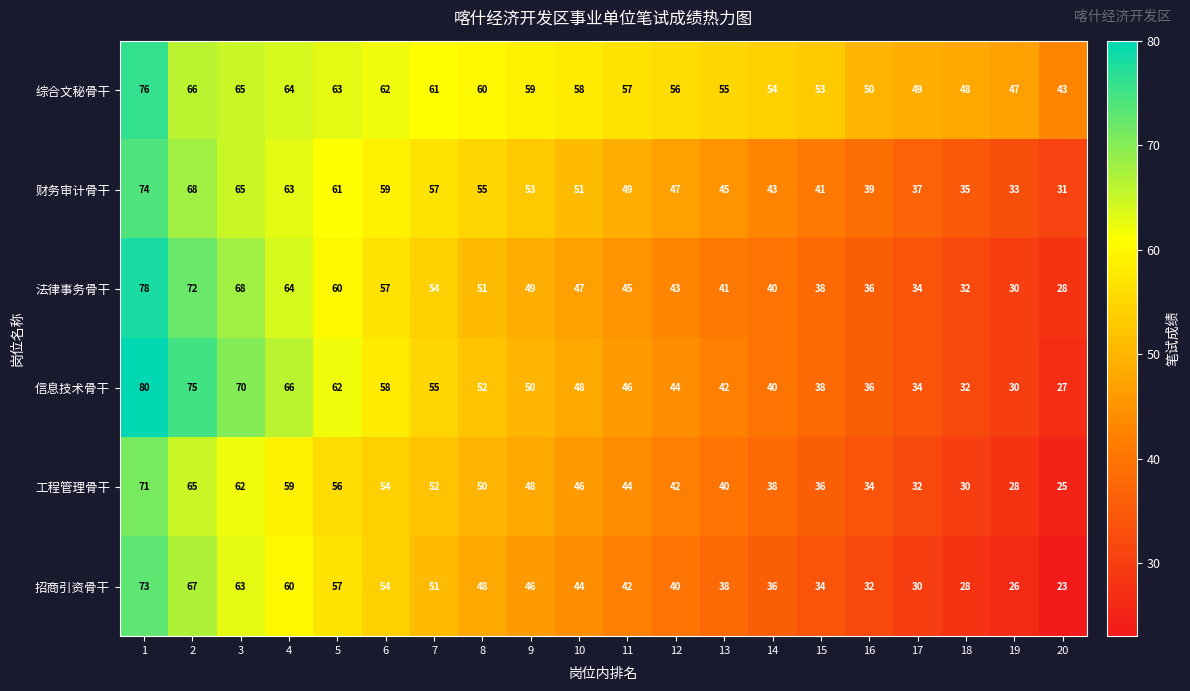

At which label is 工程管理骨干 closest to 48?

9